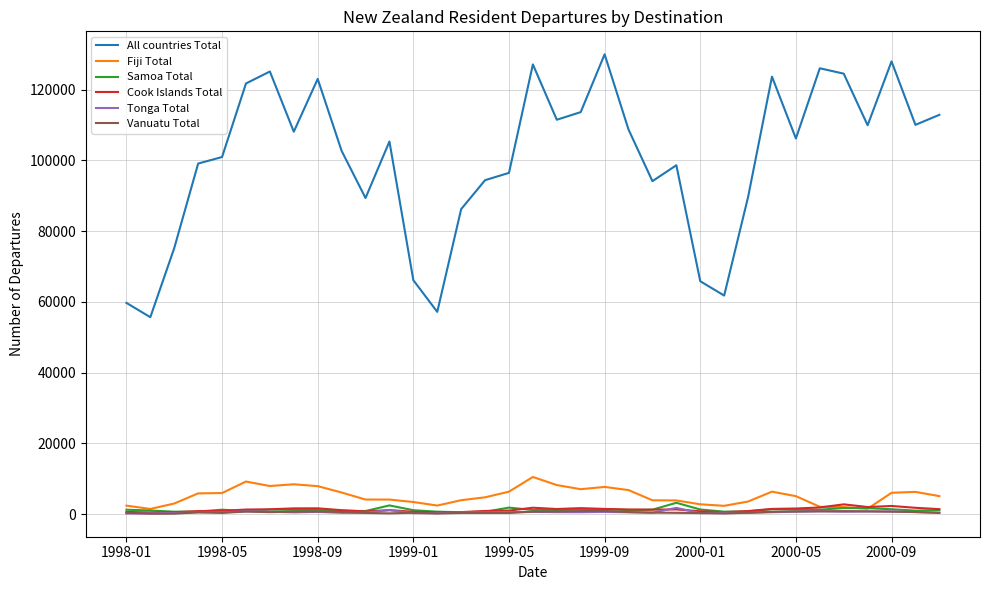

Which series has the largest range (max minus min)?

All countries Total